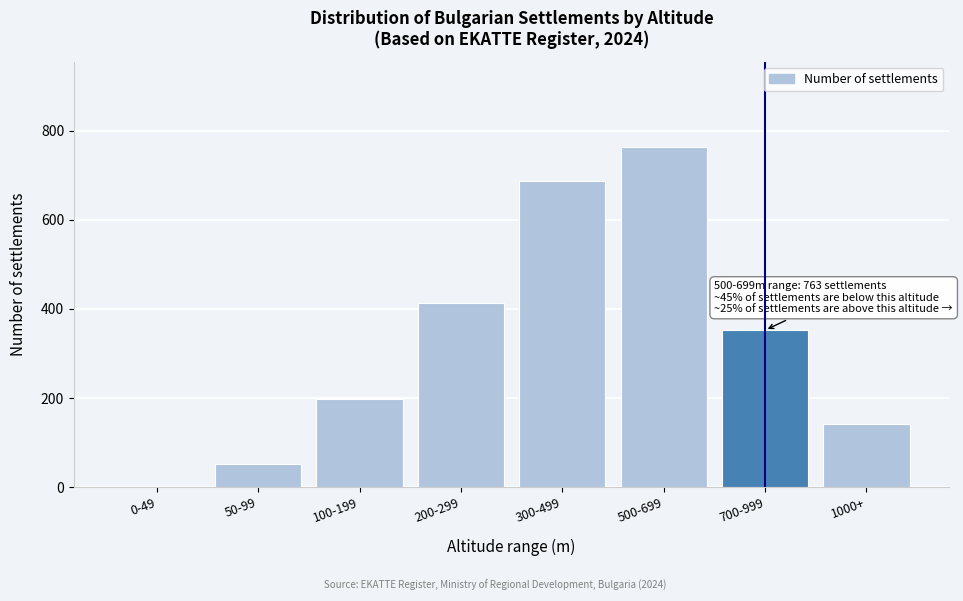

Reading left to right, extract all data points from this chart.

0-49=0	50-99=52	100-199=198	200-299=412	300-499=687	500-699=763	700-999=352	1000+=142